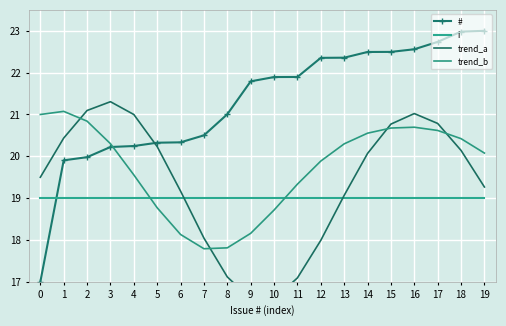

True or false: trend_b has more than 1 points higher than both neighbors.

True